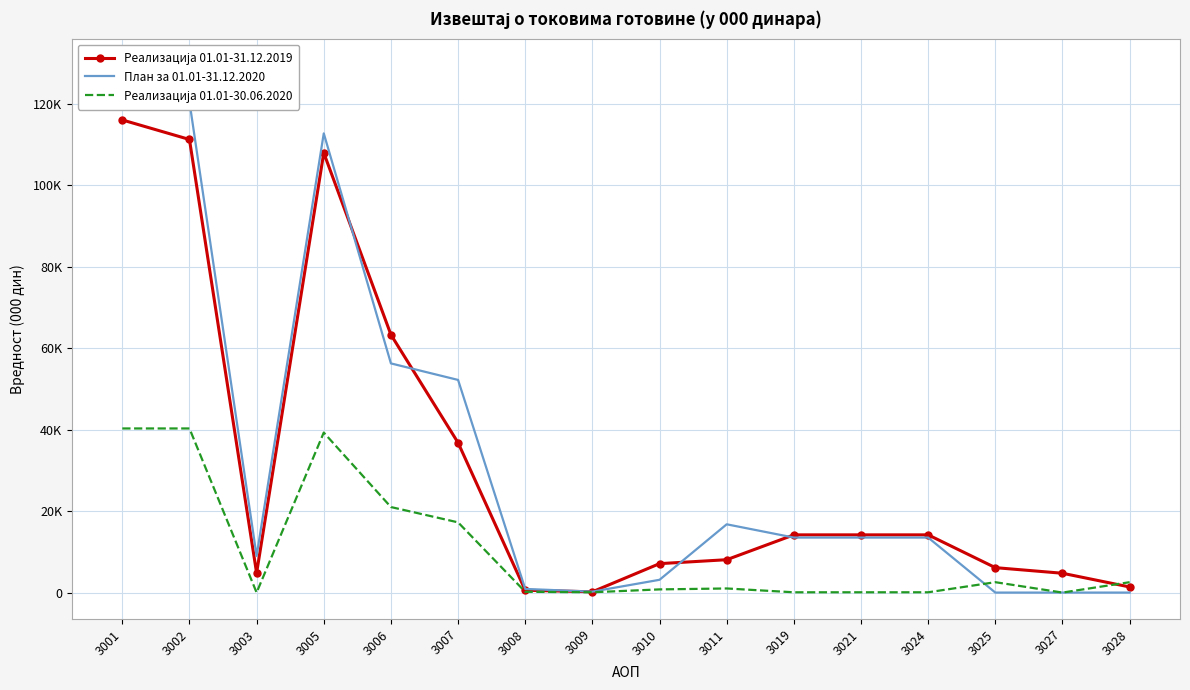

Which label corresponds to the smallest value in the chart?

3025